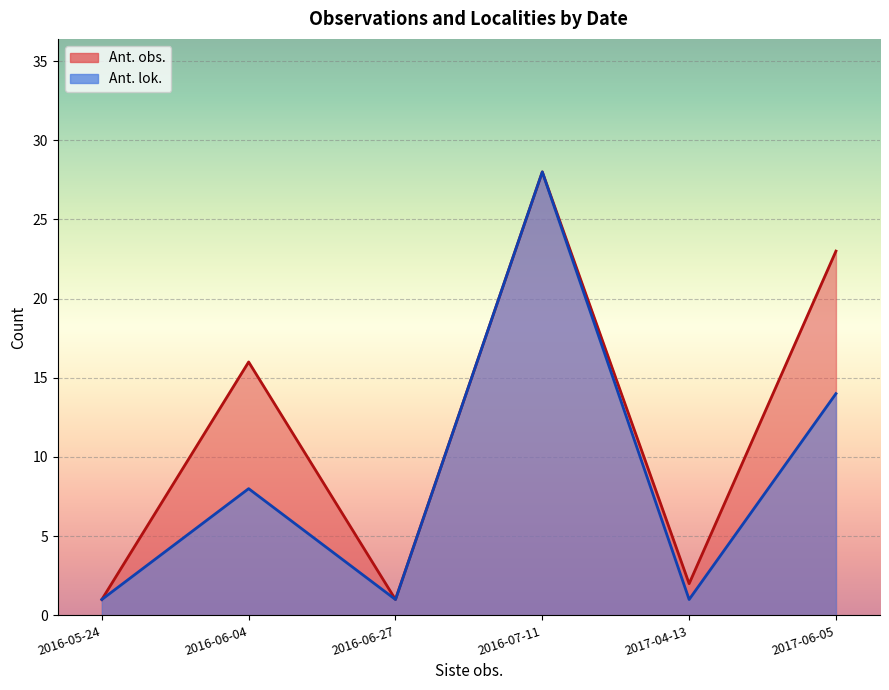

Which category has the highest value in the Ant. lok. series?

2016-07-11